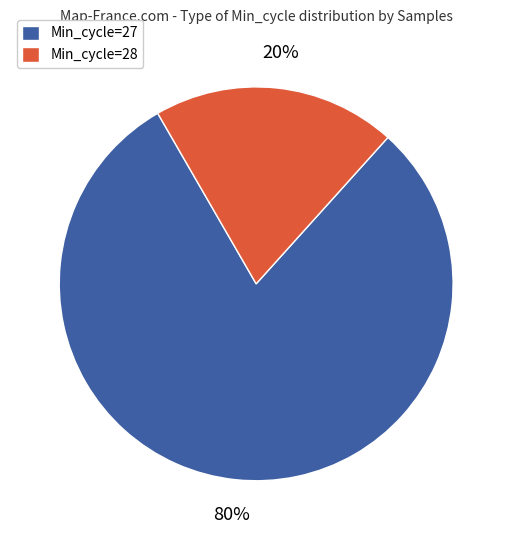

Which slice is the largest?

Min_cycle=27